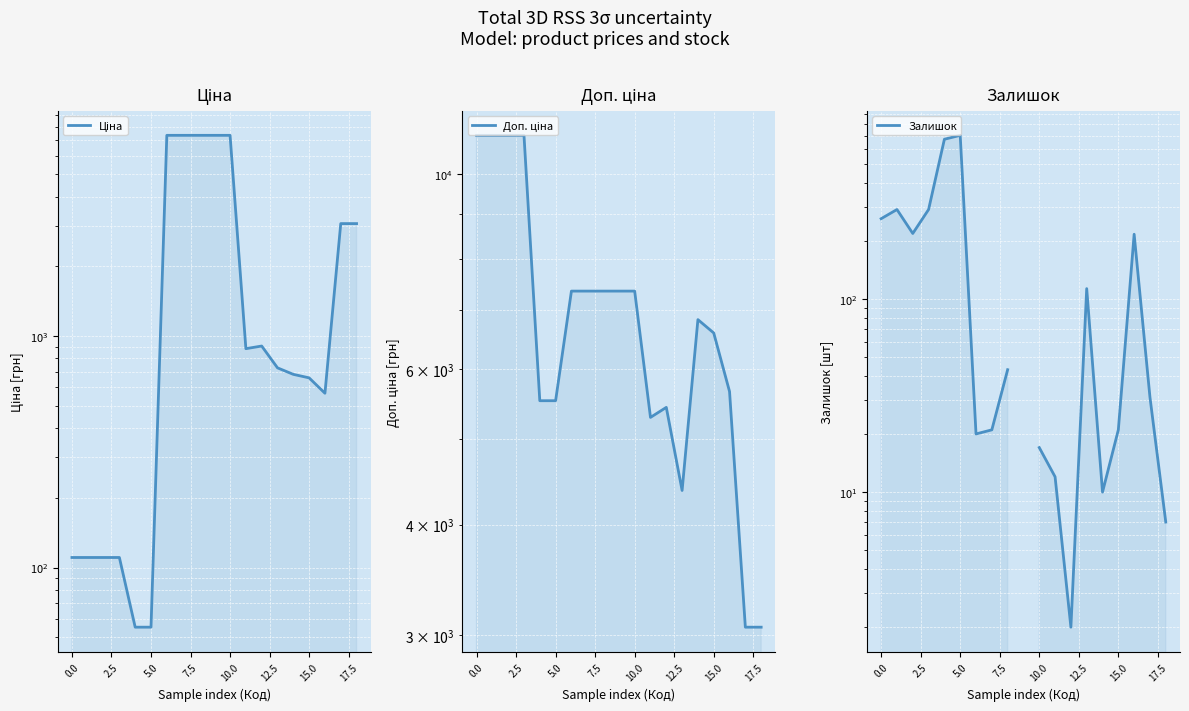

What is the lowest value of the Доп. ціна series?

3060.0